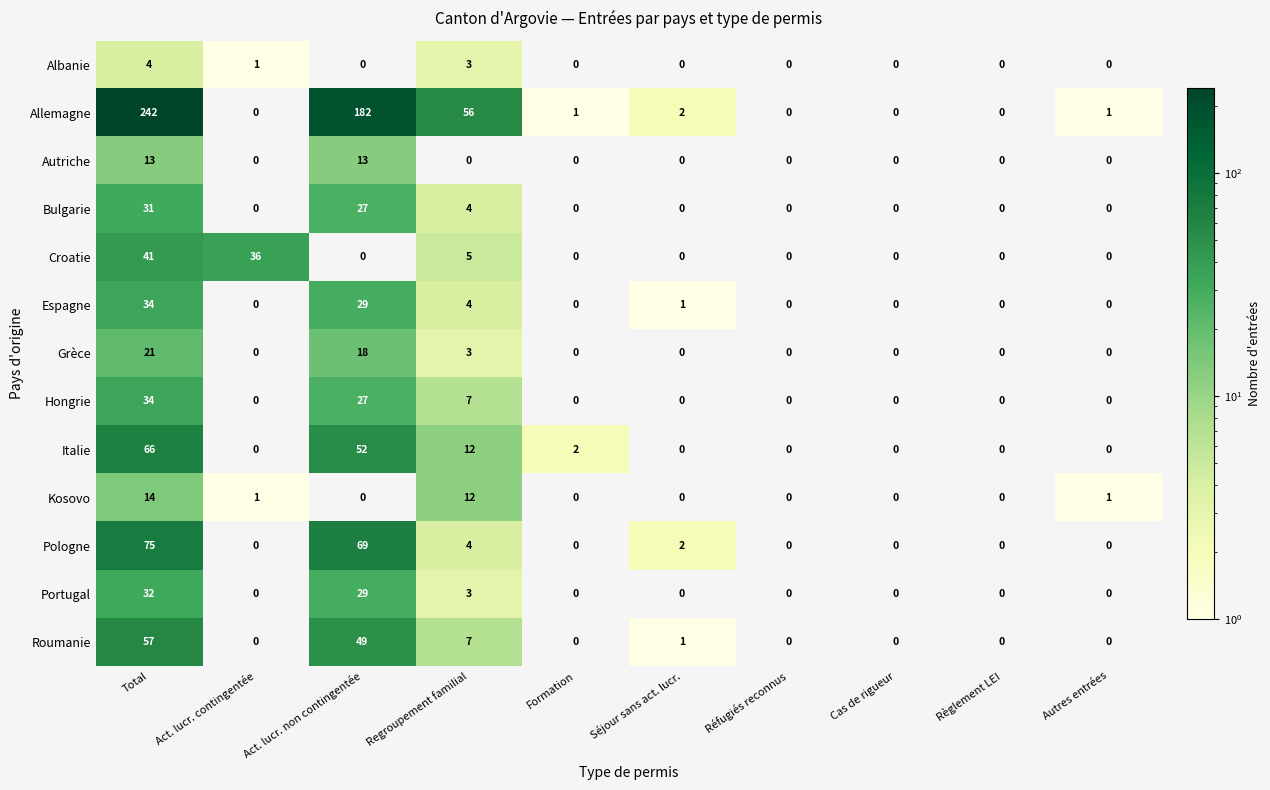

What is the difference between the second highest and minimum values in the Pologne series?

69